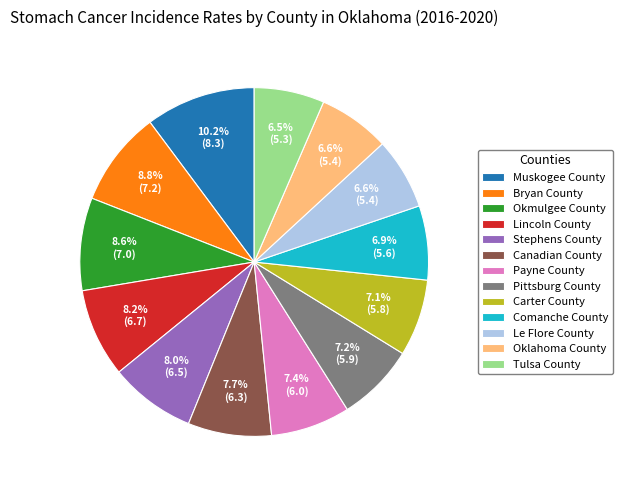

To the nearest percent, what portion does Comanche County represent?

7%